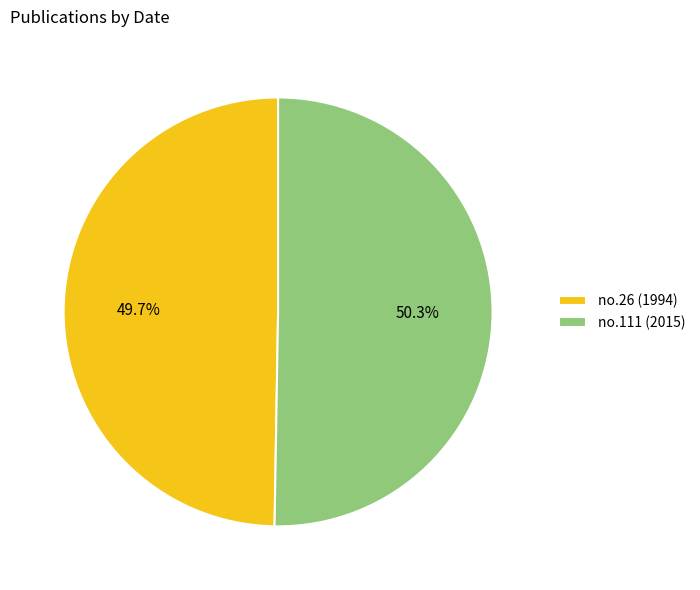

Approximately how many times larger is the value at no.26 (1994) compared to no.111 (2015)?

1.0